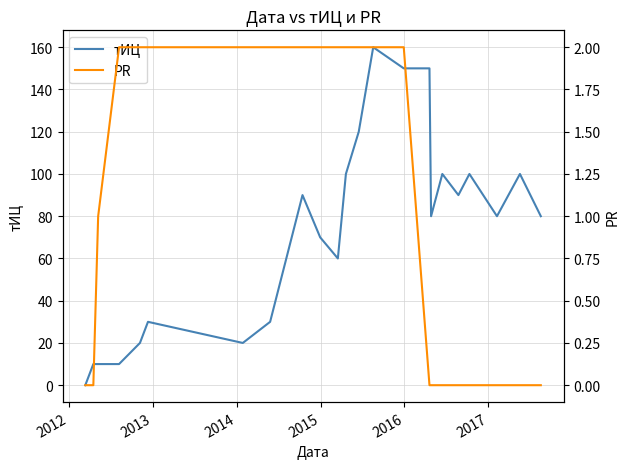

Does the chart display data point markers on the line(s)?

No